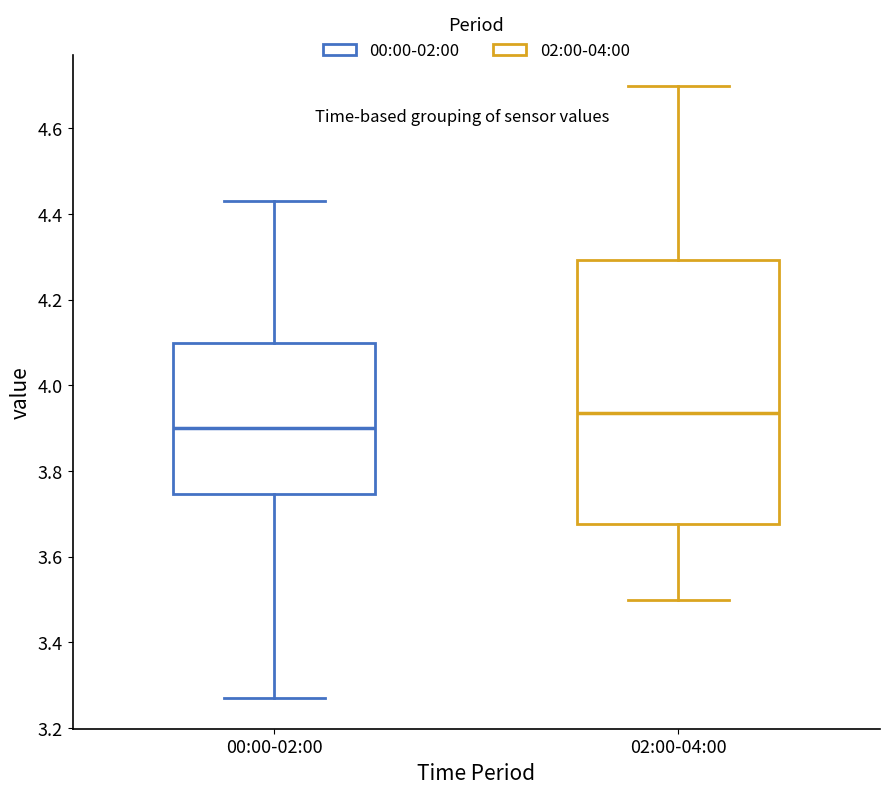

Which box is the tallest, from its lower edge to its upper edge?

02:00-04:00